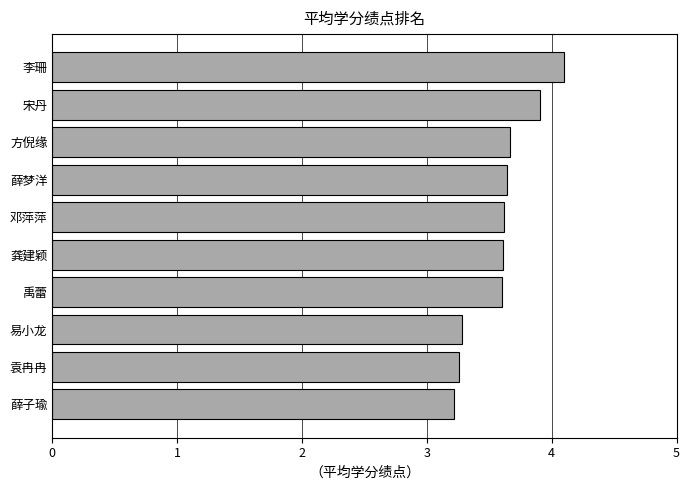

Which label corresponds to the largest value in the chart?

李珊